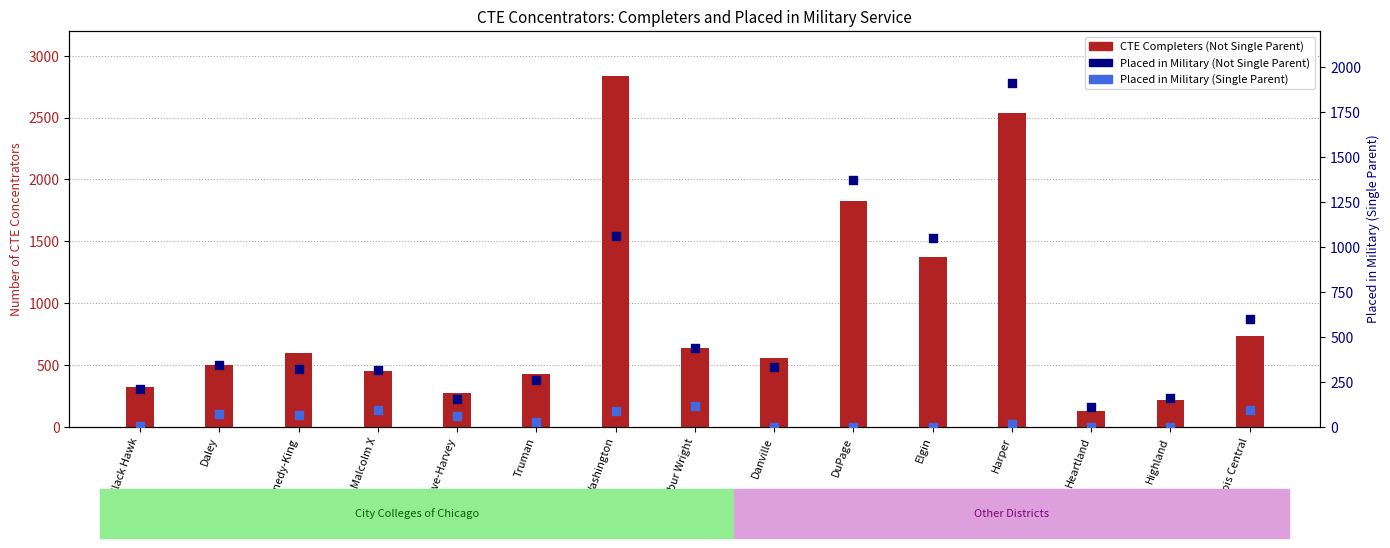

Which series has the widest spread of Y values?

CTE Completers (Not Single Parent)